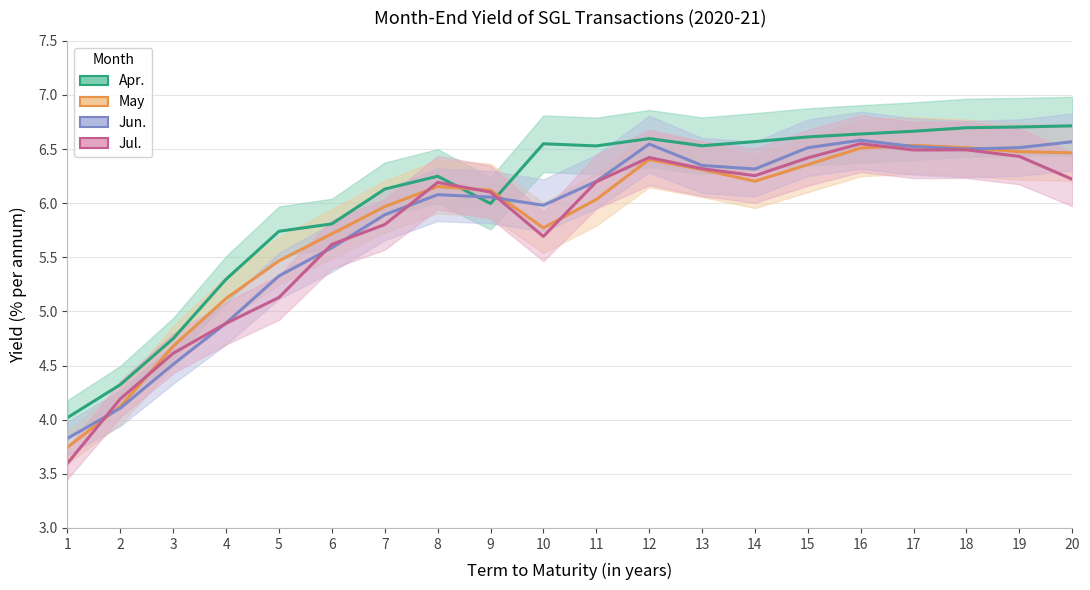

Rank the series at 7 from highest to lowest value.

Apr., May, Jun., Jul.